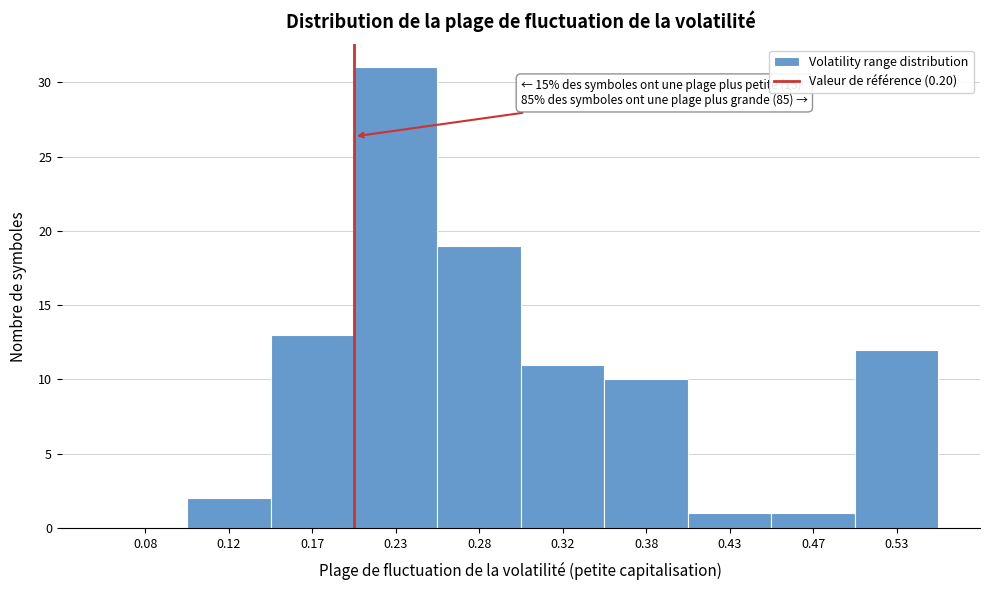

Which range on the x-axis has the tallest bar?

0.20 to 0.25